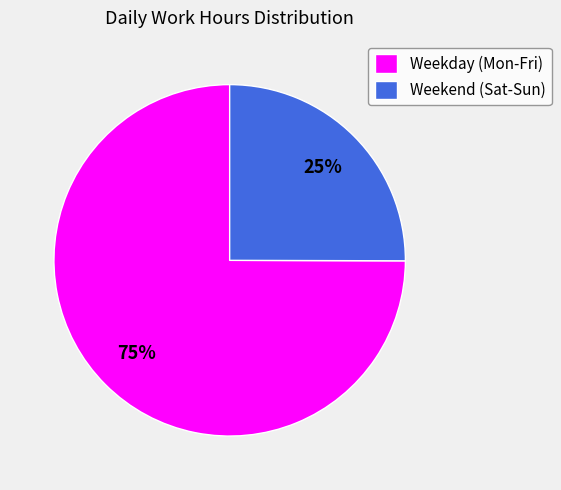

To the nearest percent, what is the average slice percentage?

50%